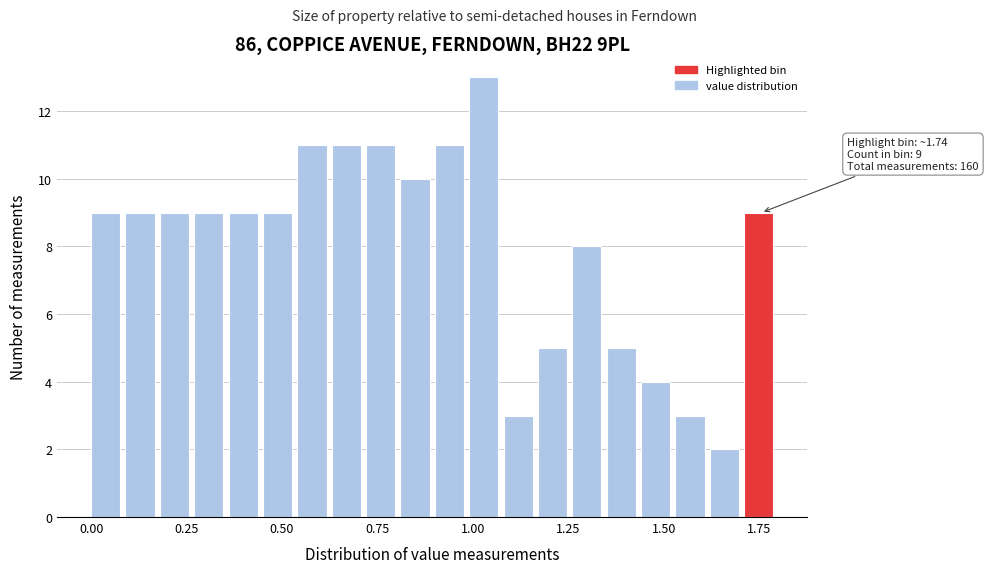

Read against the x-axis, roughly where is the centre of the tallest bar?

1.05